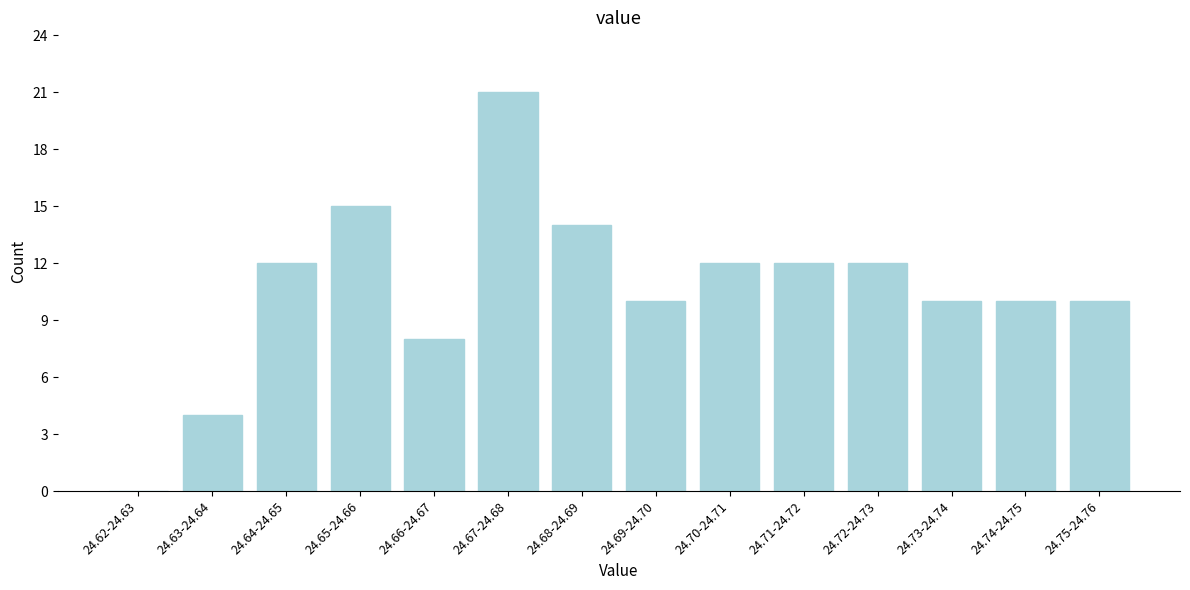

Reading left to right, what are all the values shown in this chart?

24.62-24.63=0	24.63-24.64=4	24.64-24.65=12	24.65-24.66=15	24.66-24.67=8	24.67-24.68=21	24.68-24.69=14	24.69-24.70=10	24.70-24.71=12	24.71-24.72=12	24.72-24.73=12	24.73-24.74=10	24.74-24.75=10	24.75-24.76=10